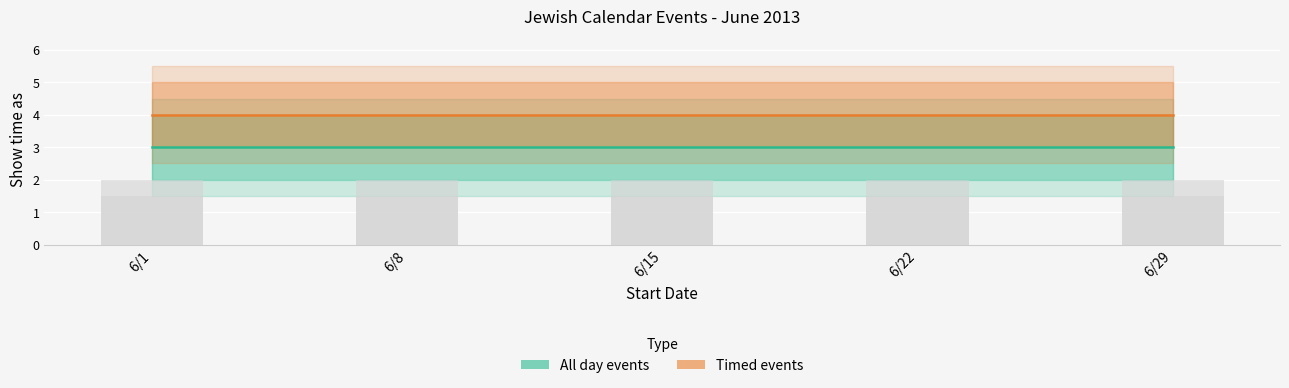

Which has a higher value, 6/1 or 6/29?

6/1